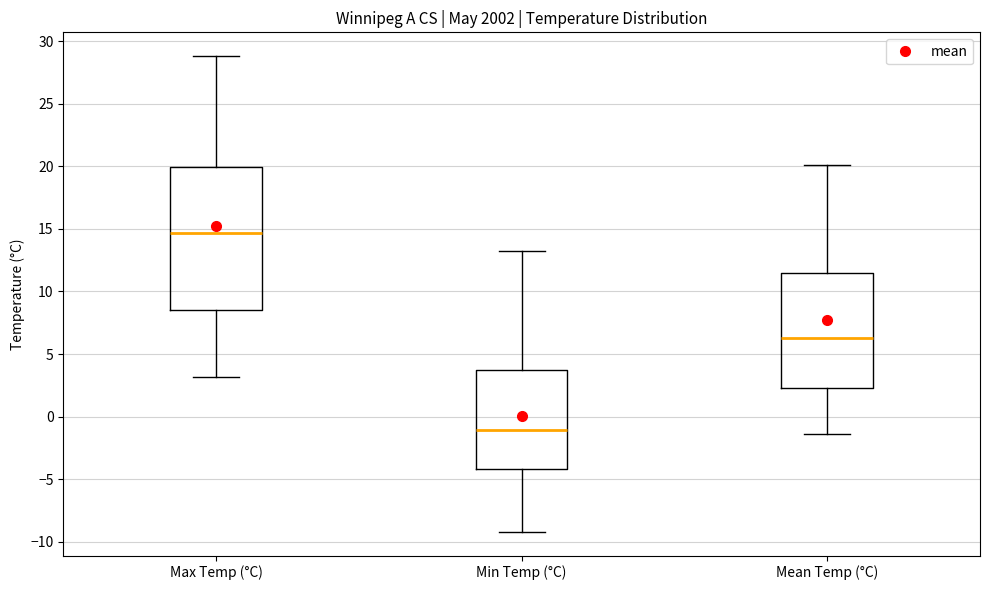

Reading left to right, read every box against the y-axis: the position of its median line, the range the box covers, and the ends of its whiskers. The values are not printed on the chart, so give them approximately, as read against the axis.

Max Temp (°C): median 14.5, box 8.5 to 20.0, whiskers 3.0 to 29.0
Min Temp (°C): median -1.0, box -4.0 to 4.0, whiskers -9.0 to 13.0
Mean Temp (°C): median 6.5, box 2.5 to 11.5, whiskers -1.5 to 20.0